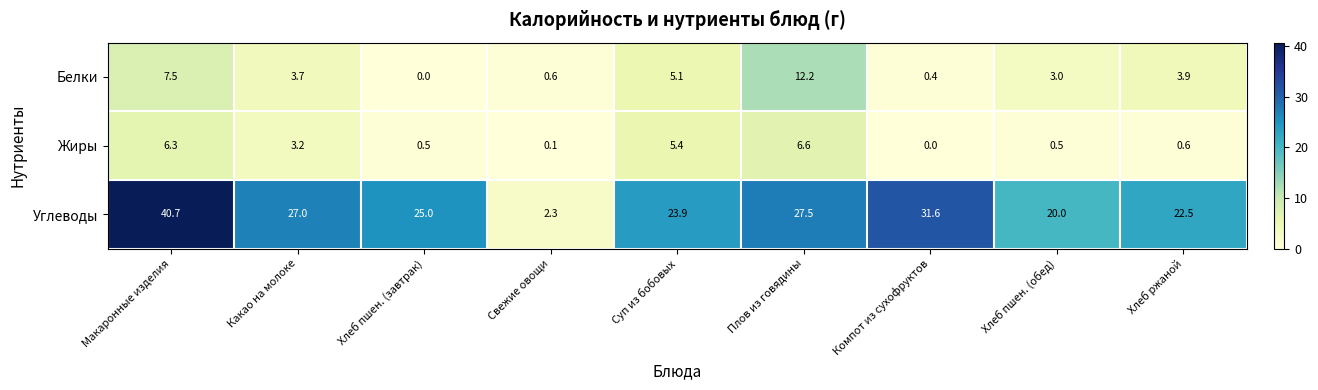

At how many categories does at least one series exceed 39?

1